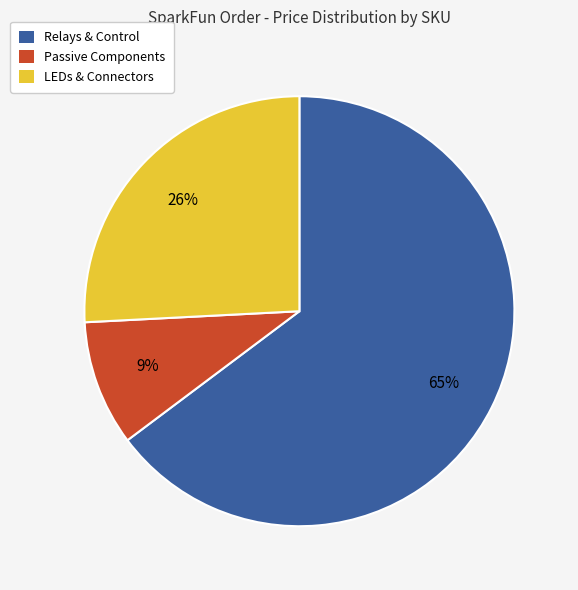

Does any single category account for the majority?

Yes